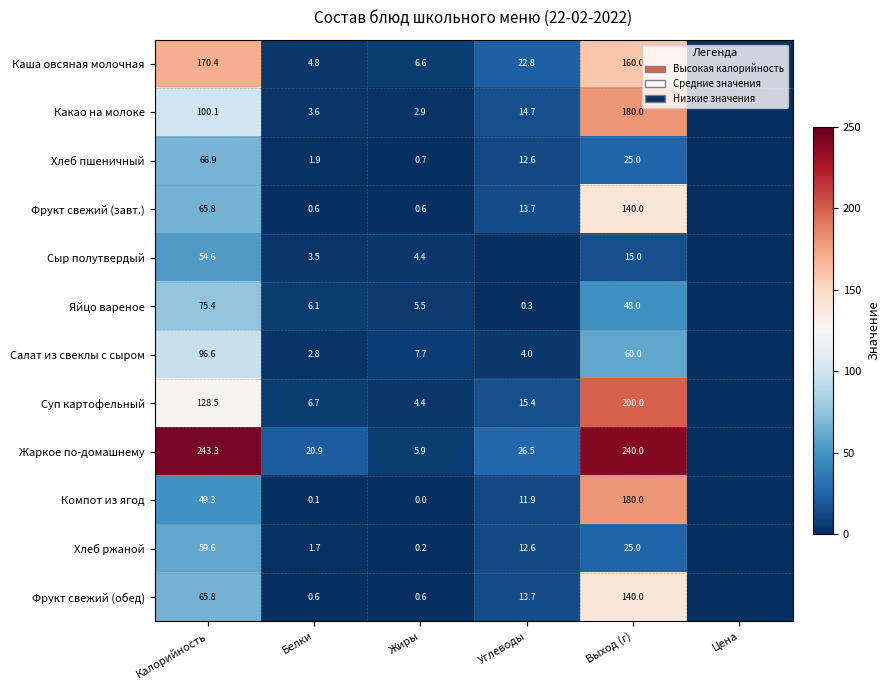

The Сыр полутвердый series shows 54.6 at Калорийность. True or false?

True